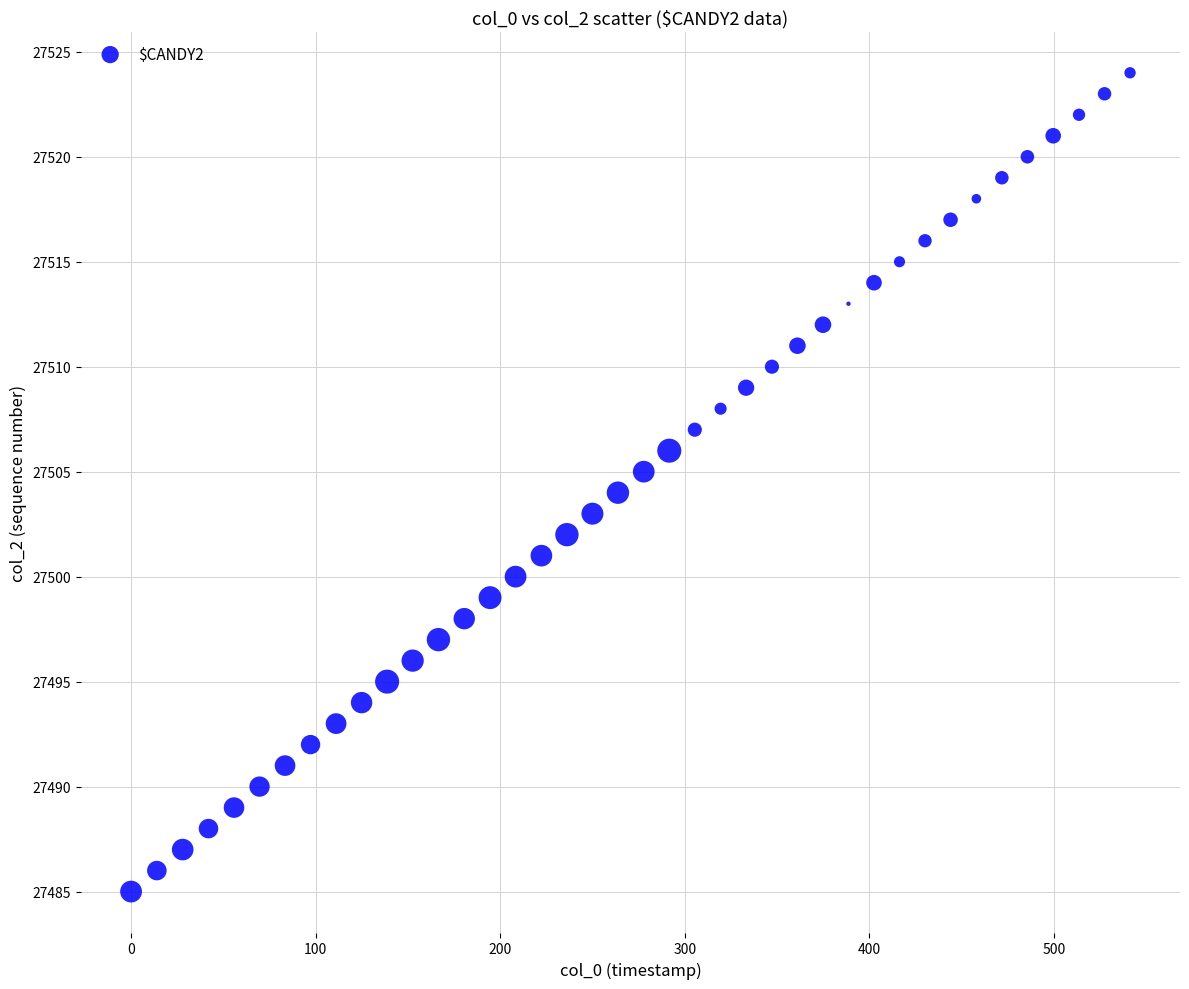

What is the range of Y values (max minus min)?

39